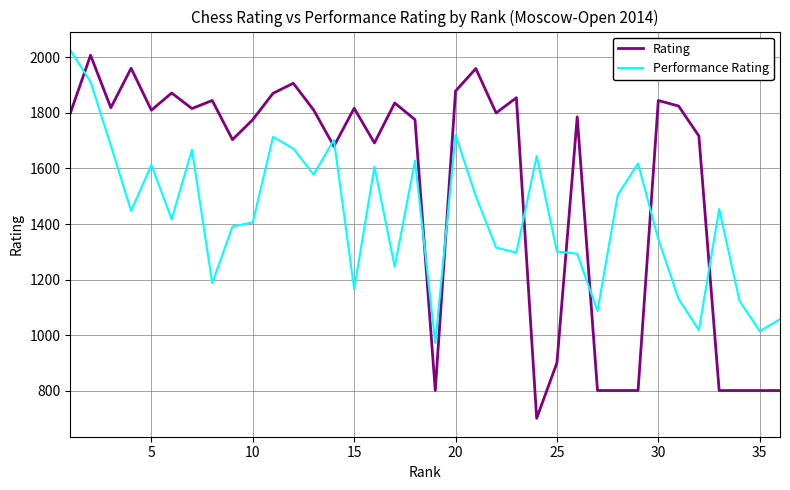

List the series in order of their overall mean, lowest first.

Performance Rating, Rating